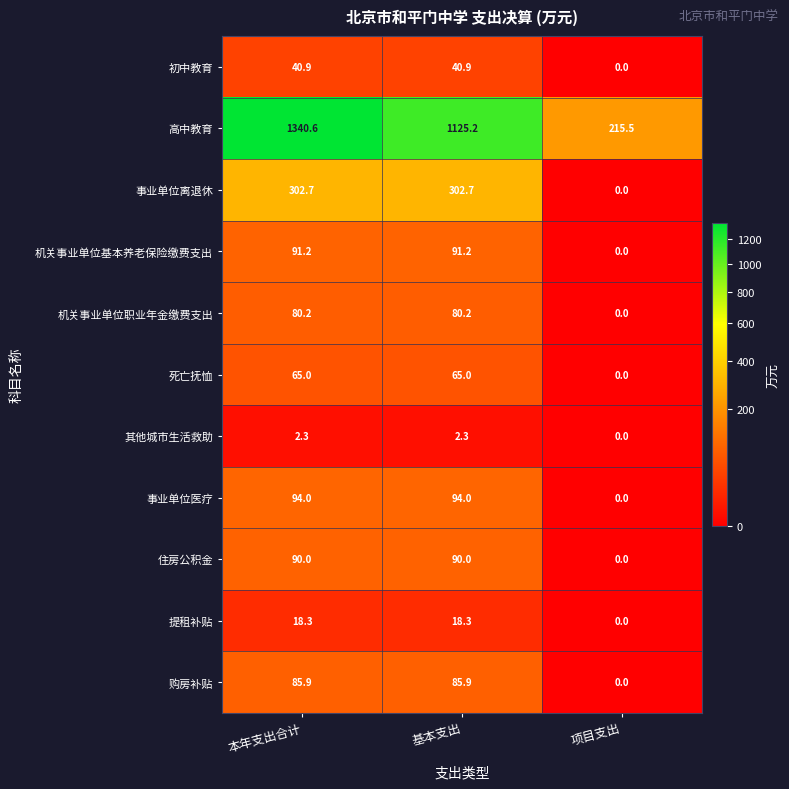

At which category is the sum across all series the highest?

本年支出合计